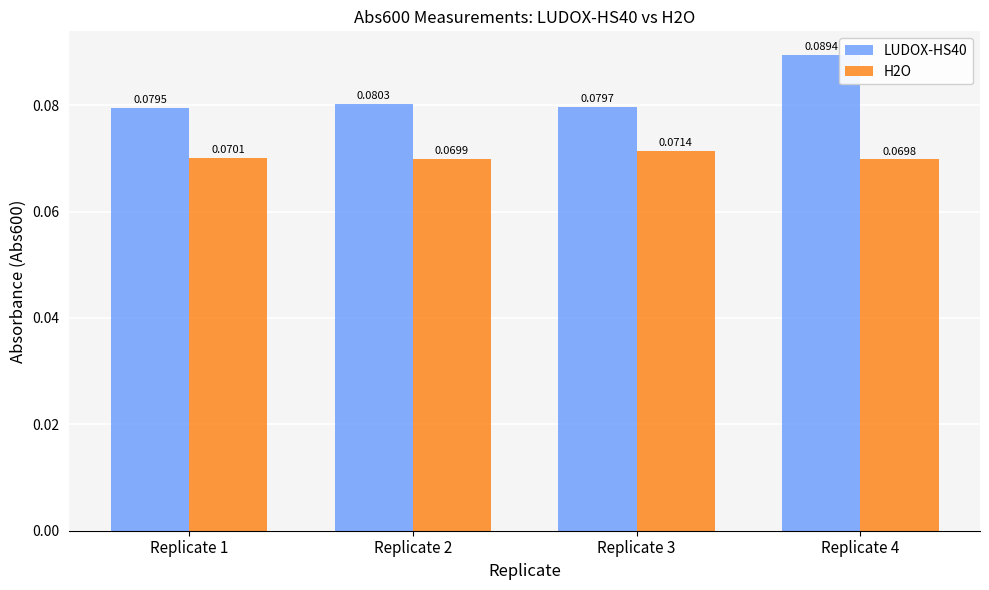

Which series has the largest total across all categories?

LUDOX-HS40